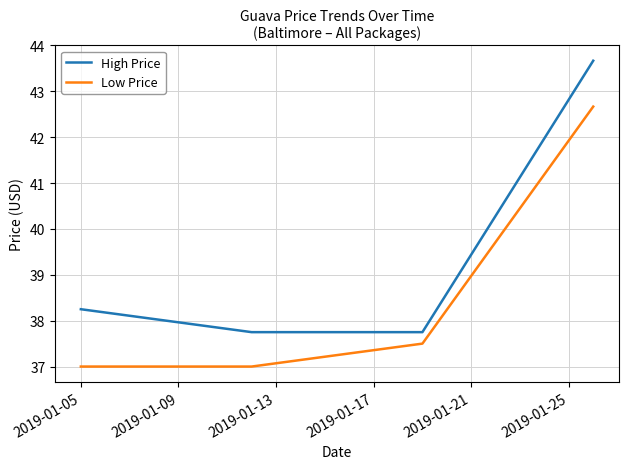

Is this an area chart (filled region under the line)?

No